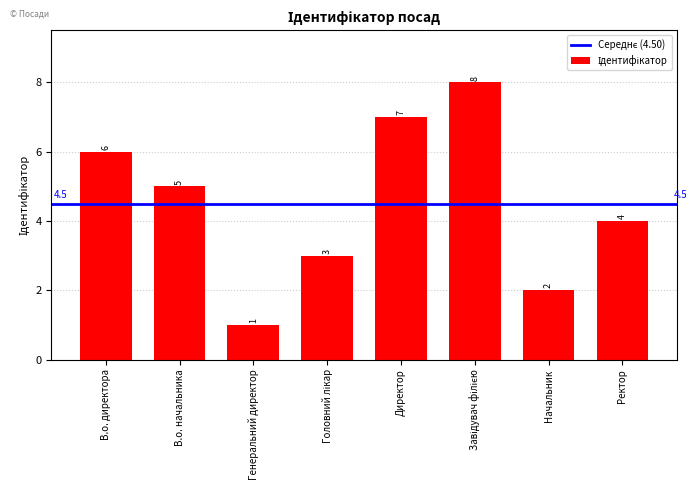

Reading right to left, extract all data points from this chart.

4	2	8	7	3	1	5	6